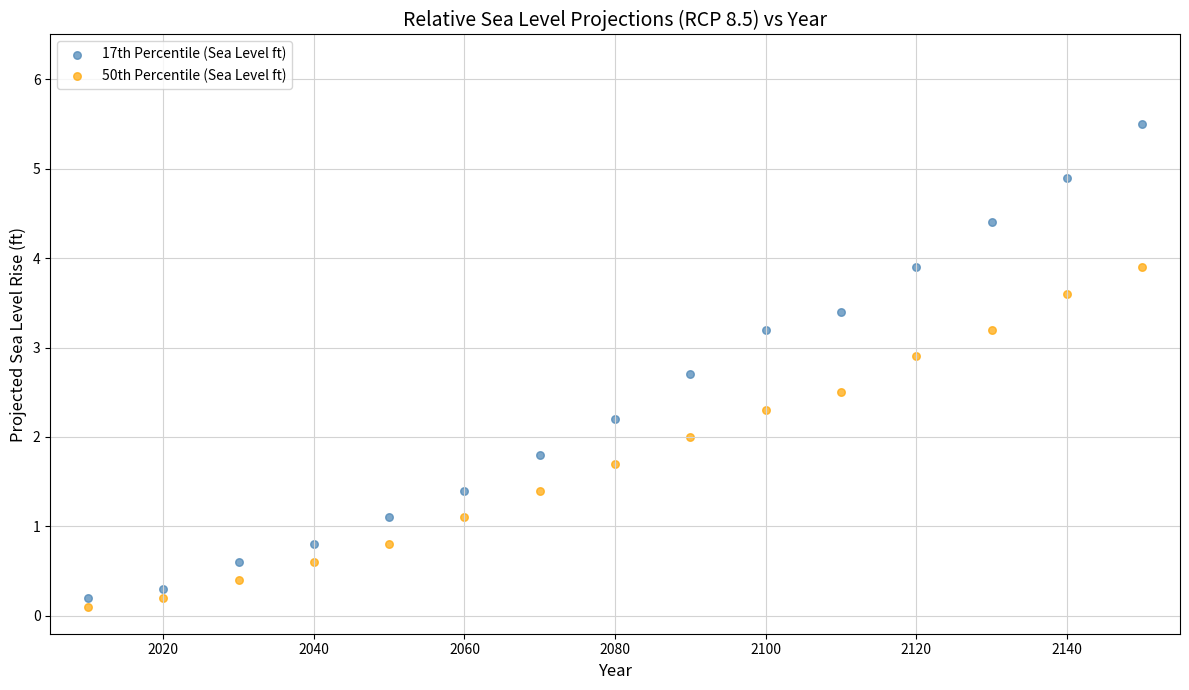

What are all the series names shown in the legend?

17th Percentile (Sea Level ft), 50th Percentile (Sea Level ft)